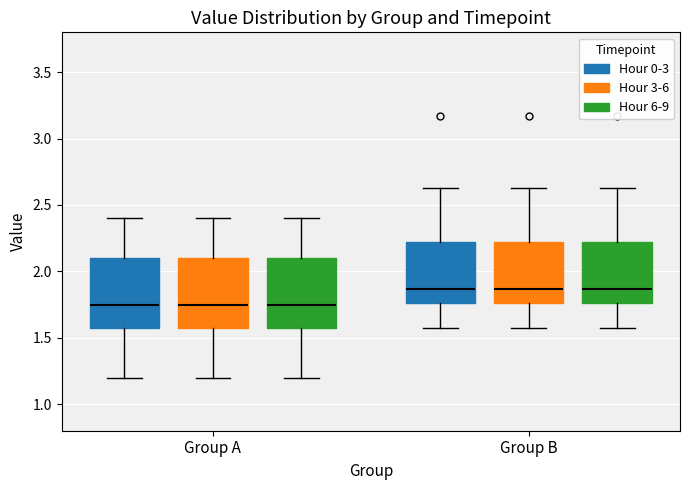

Reading left to right, read every box against the y-axis: the position of its median line, the range the box covers, and the ends of its whiskers. The values are not printed on the chart, so give them approximately, as read against the axis.

Group A (Hour 0-3): median 1.75, box 1.55 to 2.10, whiskers 1.20 to 2.40
Group A (Hour 3-6): median 1.75, box 1.55 to 2.10, whiskers 1.20 to 2.40
Group A (Hour 6-9): median 1.75, box 1.55 to 2.10, whiskers 1.20 to 2.40
Group B (Hour 0-3): median 1.85, box 1.75 to 2.20, whiskers 1.55 to 2.65
Group B (Hour 3-6): median 1.85, box 1.75 to 2.20, whiskers 1.55 to 2.65
Group B (Hour 6-9): median 1.85, box 1.75 to 2.20, whiskers 1.55 to 2.65